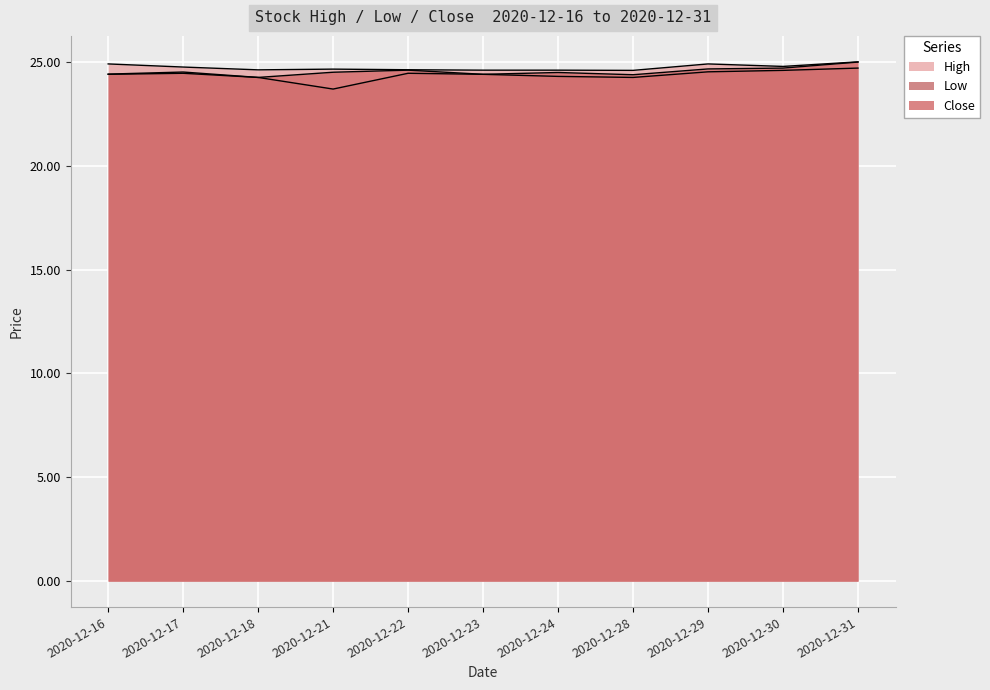

How many lines are shown in the chart?

3